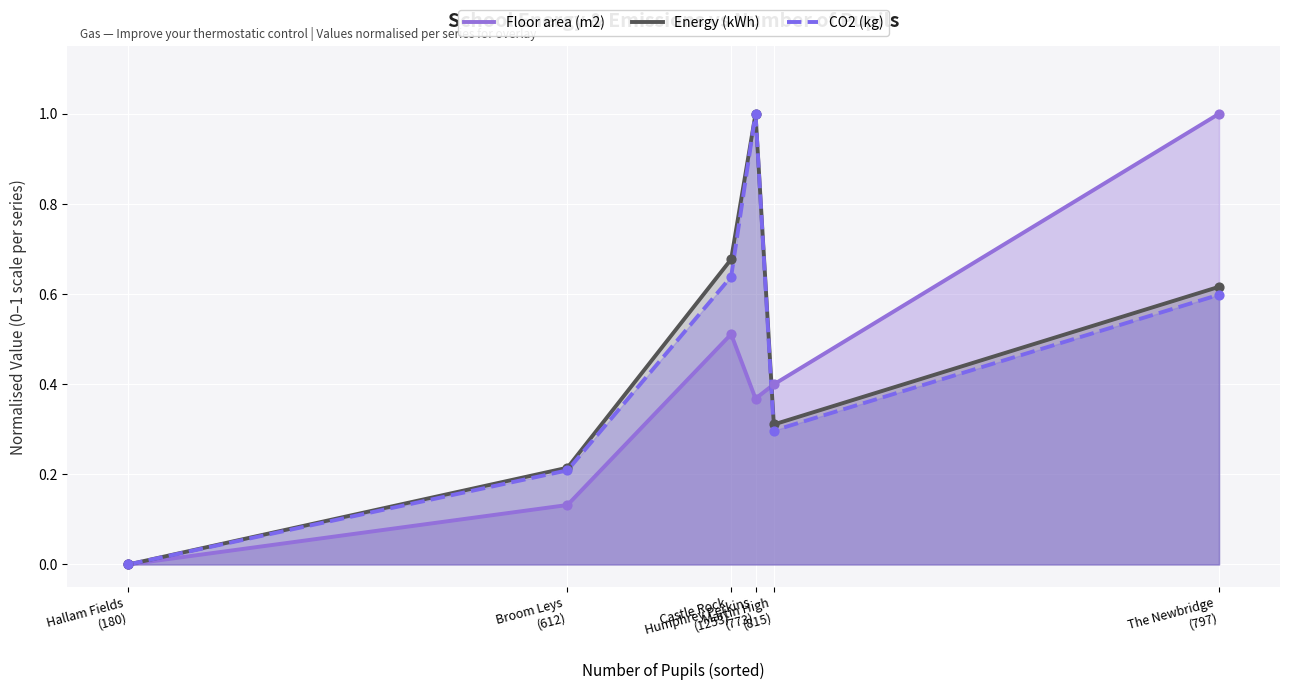

Which series has the largest total across all categories?

Energy (kWh)